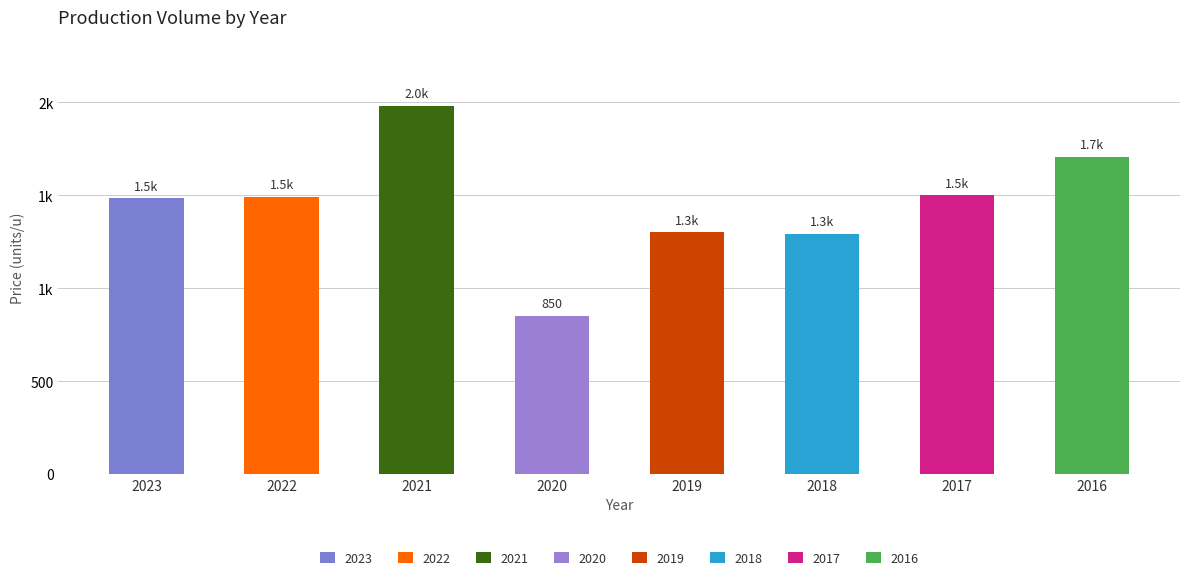

Are the bars grouped side by side (vs. stacked)?

No